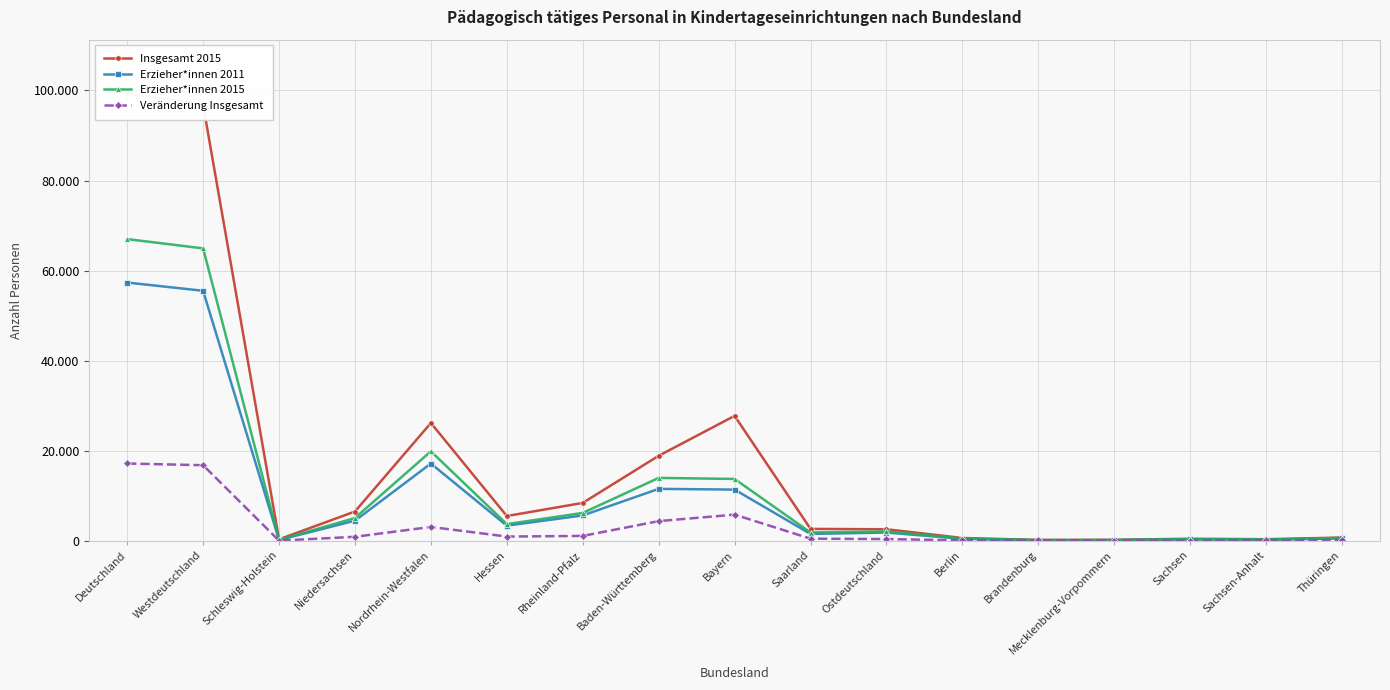

What is the label of the 8th point from the left?

Baden-Württemberg